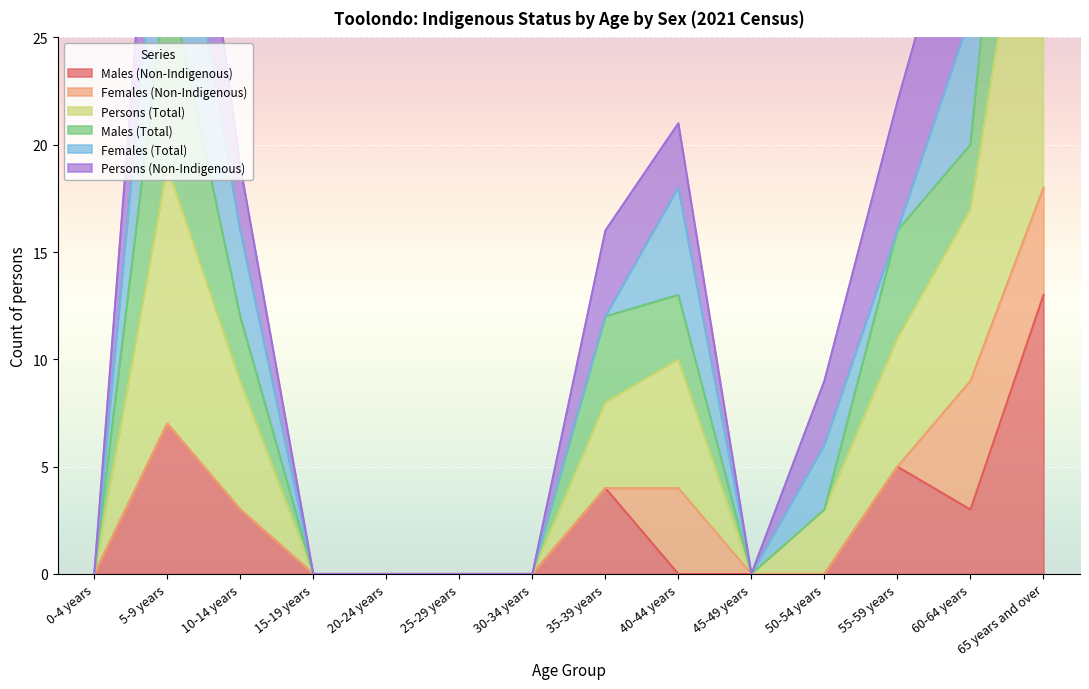

True or false: Males (Total) has more than 1 points higher than both neighbors.

True